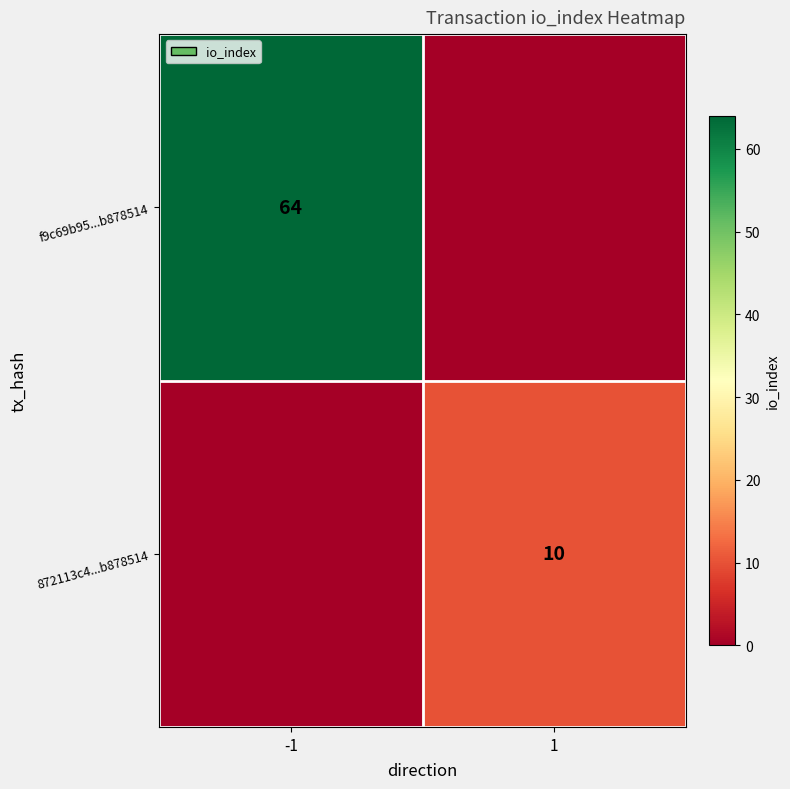

True or false: 872113c4...b878514 has a value of 15 at 1.

False